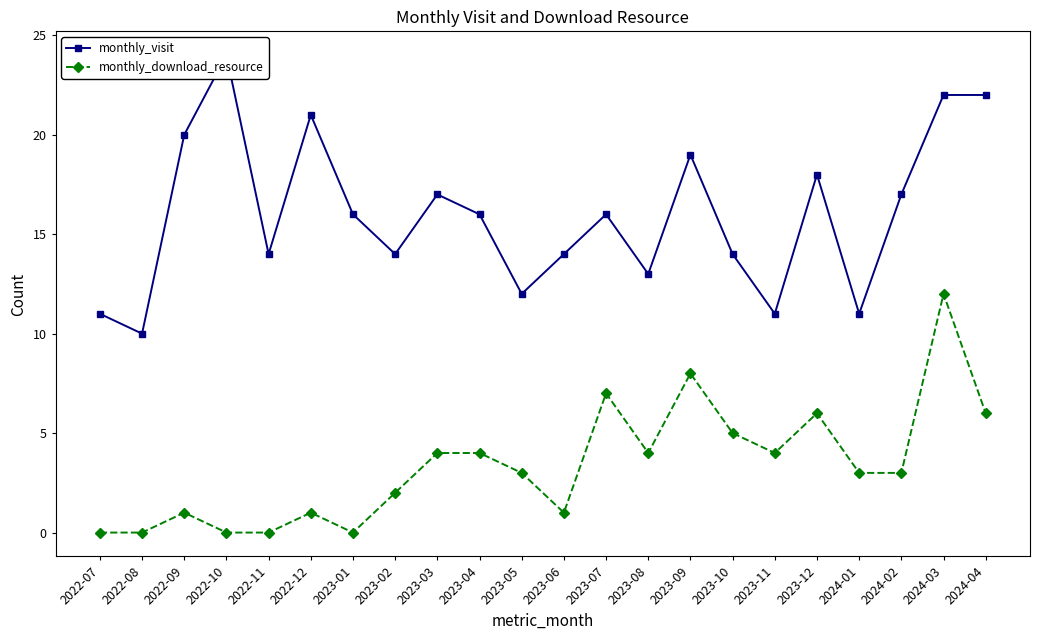

The value of monthly_visit at 2022-10 is 24. True or false?

True